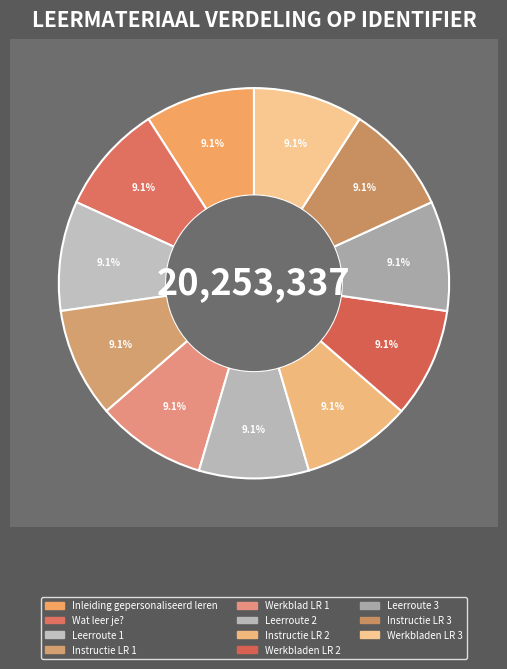

How many slices are in this pie chart?

11